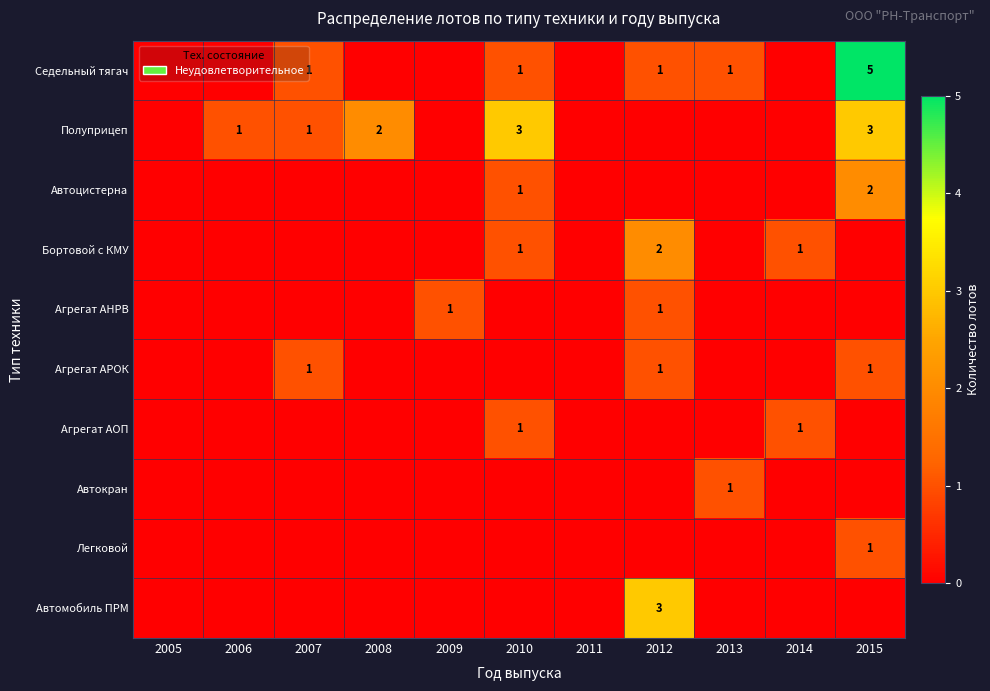

Which has a higher value, 2011 or 2015?

2015